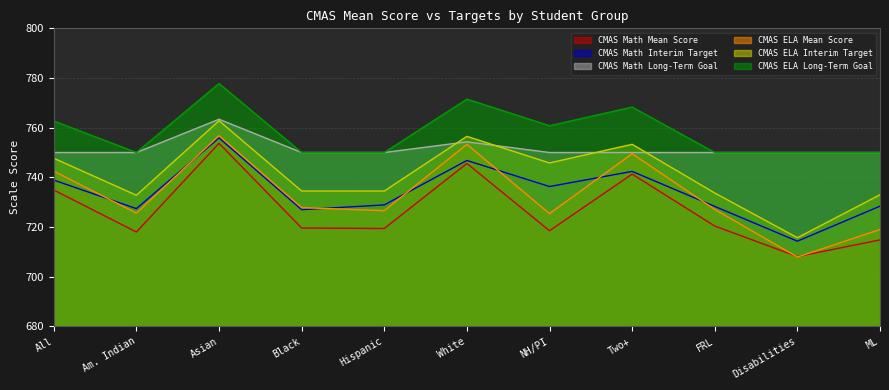

At which label does CMAS ELA Mean Score first exceed 727?

All